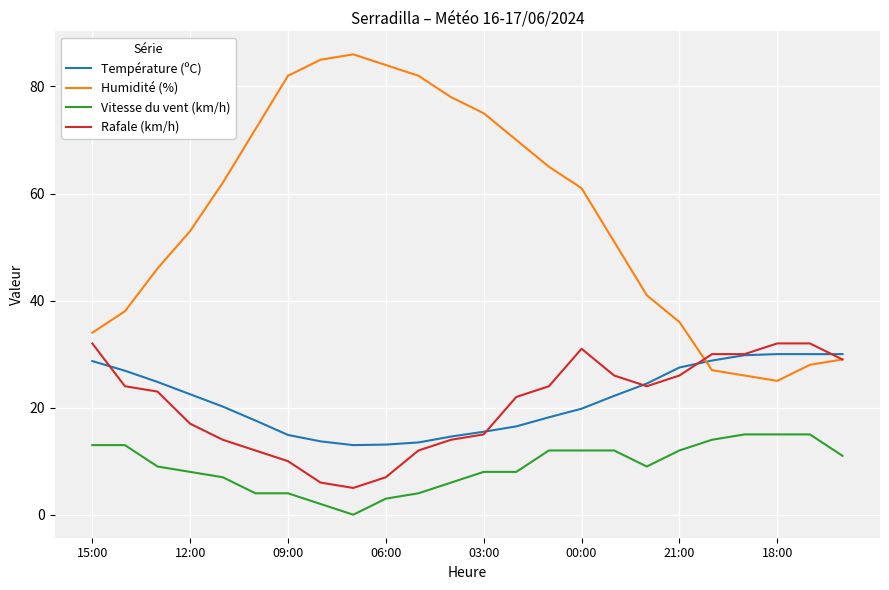

Which series has the largest range (max minus min)?

Humidité (%)